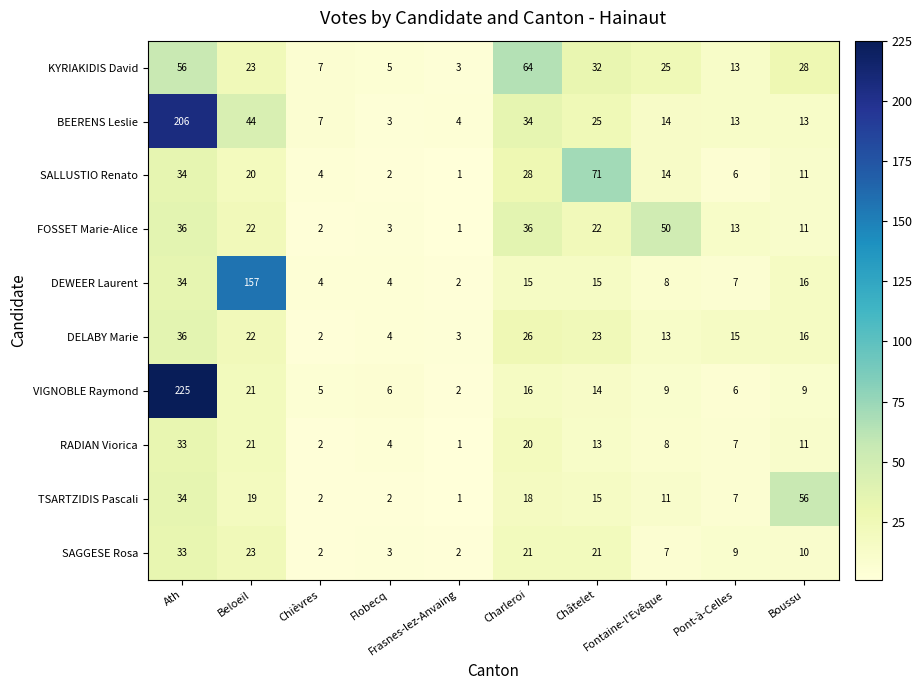

At how many categories does at least one series exceed 104?

2